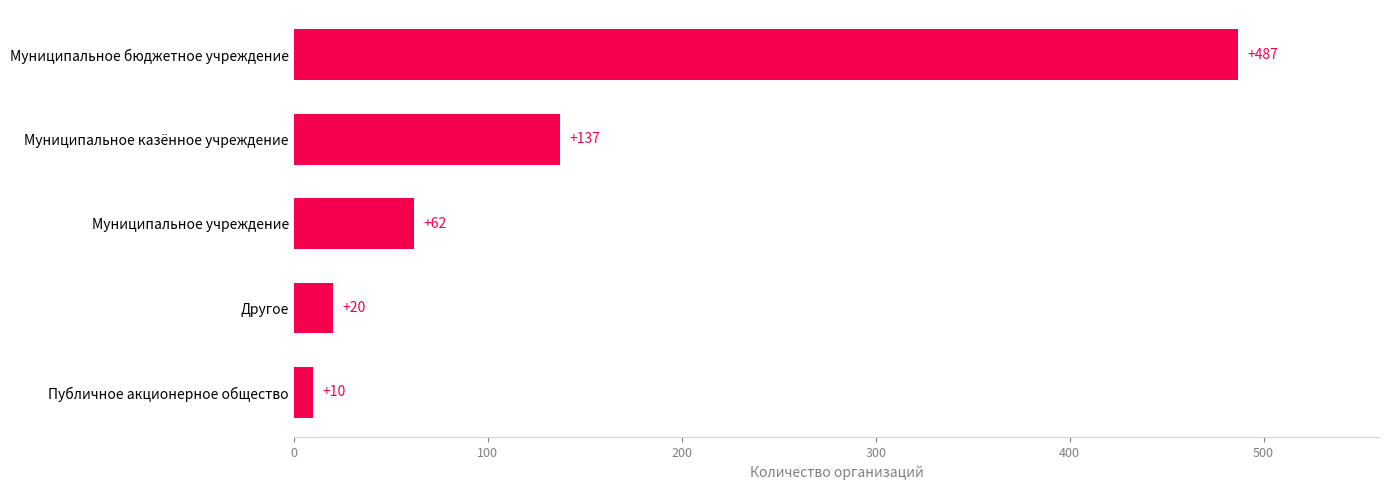

What is the difference between the second highest and second lowest values?

117